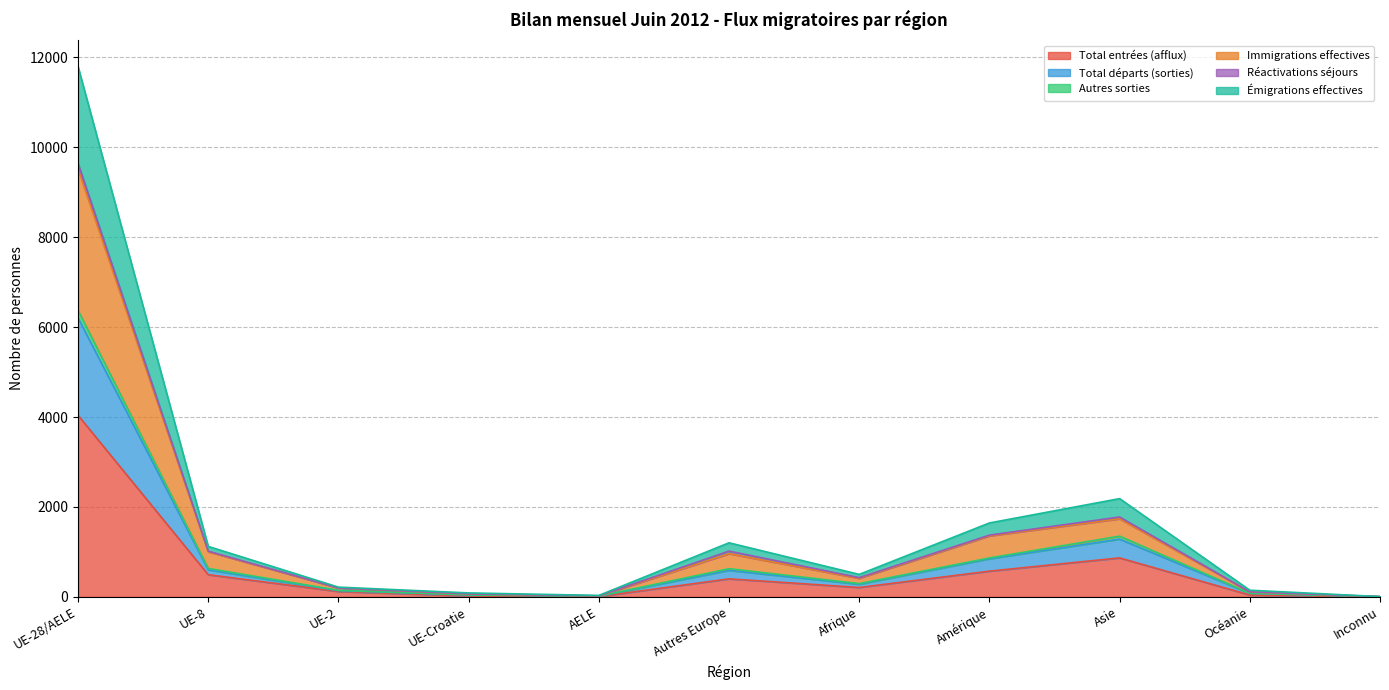

What is the highest value of the Total entrées (afflux) series?

4040